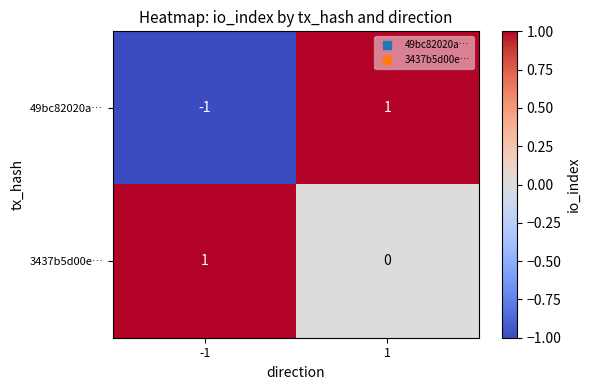

What is the maximum value shown in the chart?

1